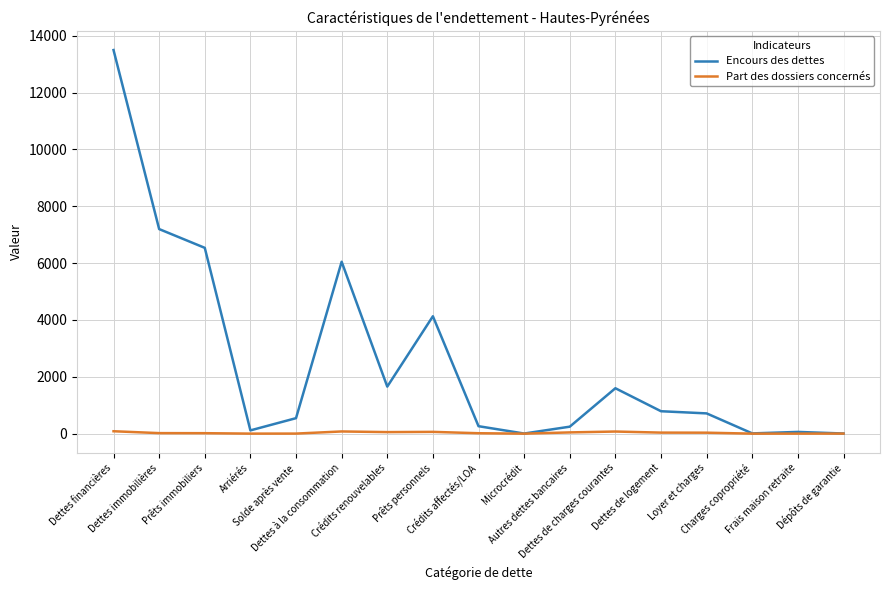

At which category does Encours des dettes reach its first local peak?

Dettes à la consommation